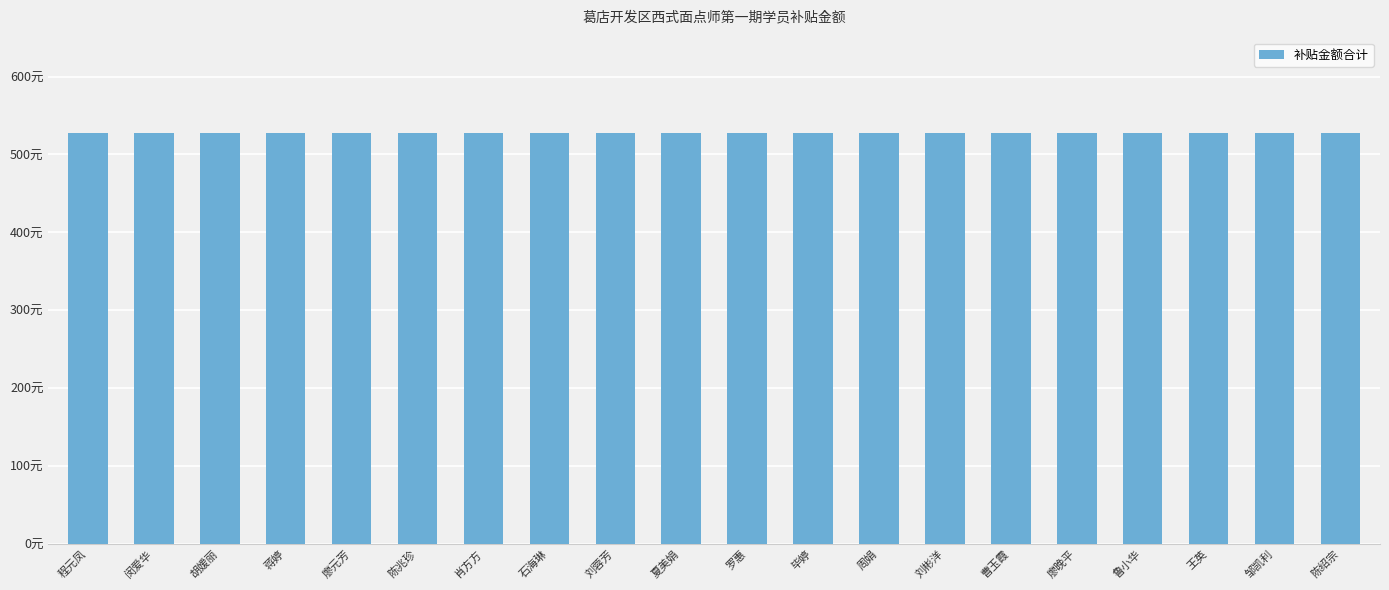

At how many categories does at least one series exceed 464?

20